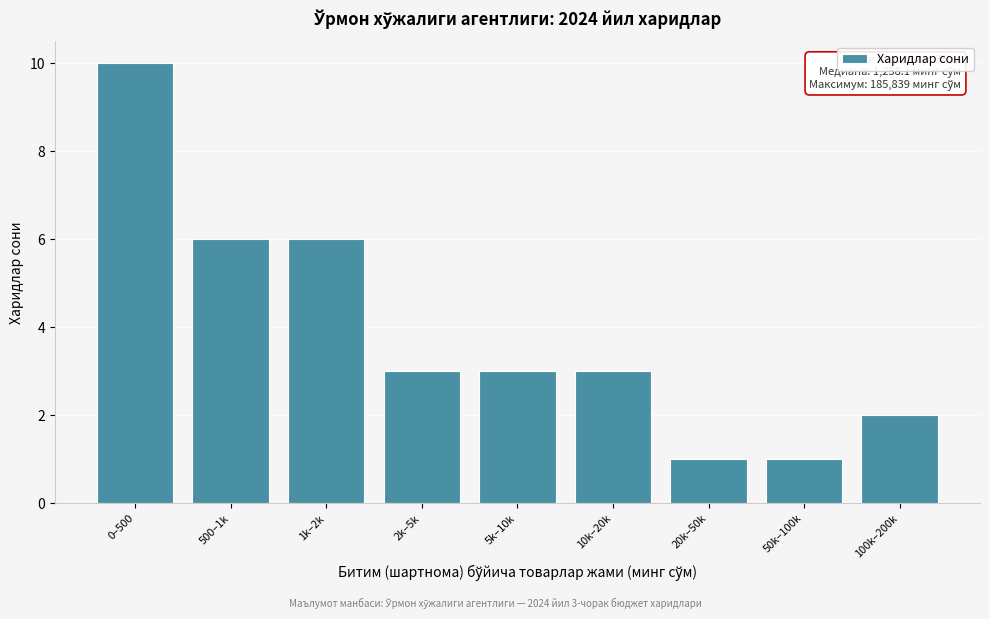

Reading left to right, list all the values displayed in this chart.

0–500=10	500–1k=6	1k–2k=6	2k–5k=3	5k–10k=3	10k–20k=3	20k–50k=1	50k–100k=1	100k–200k=2